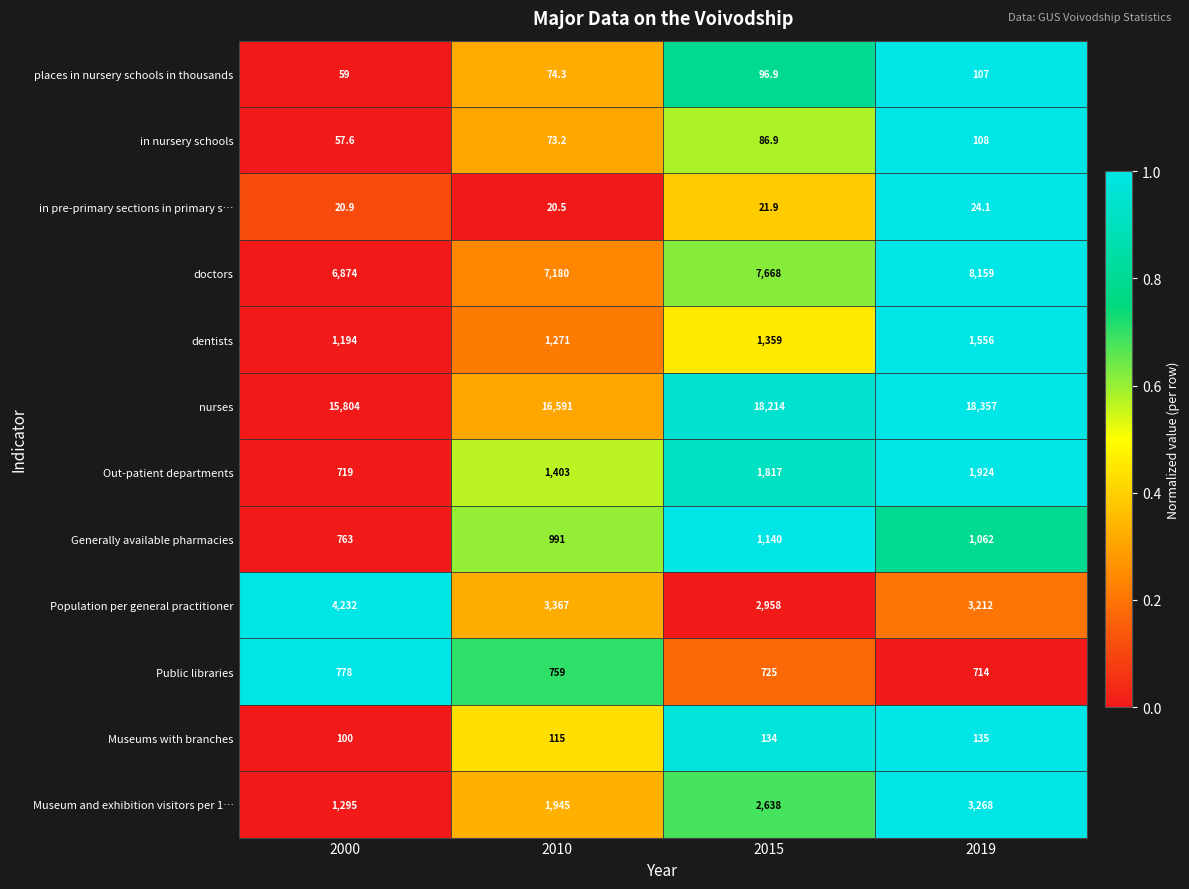

Rank the categories by in nursery schools value from highest to lowest.

2019, 2015, 2010, 2000